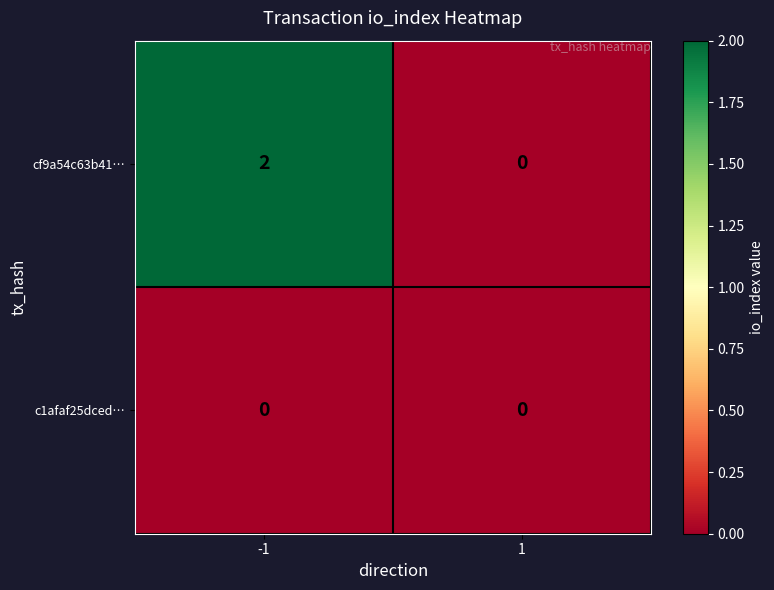

List the labels in order of cf9a54c63b41… value, smallest first.

1, -1